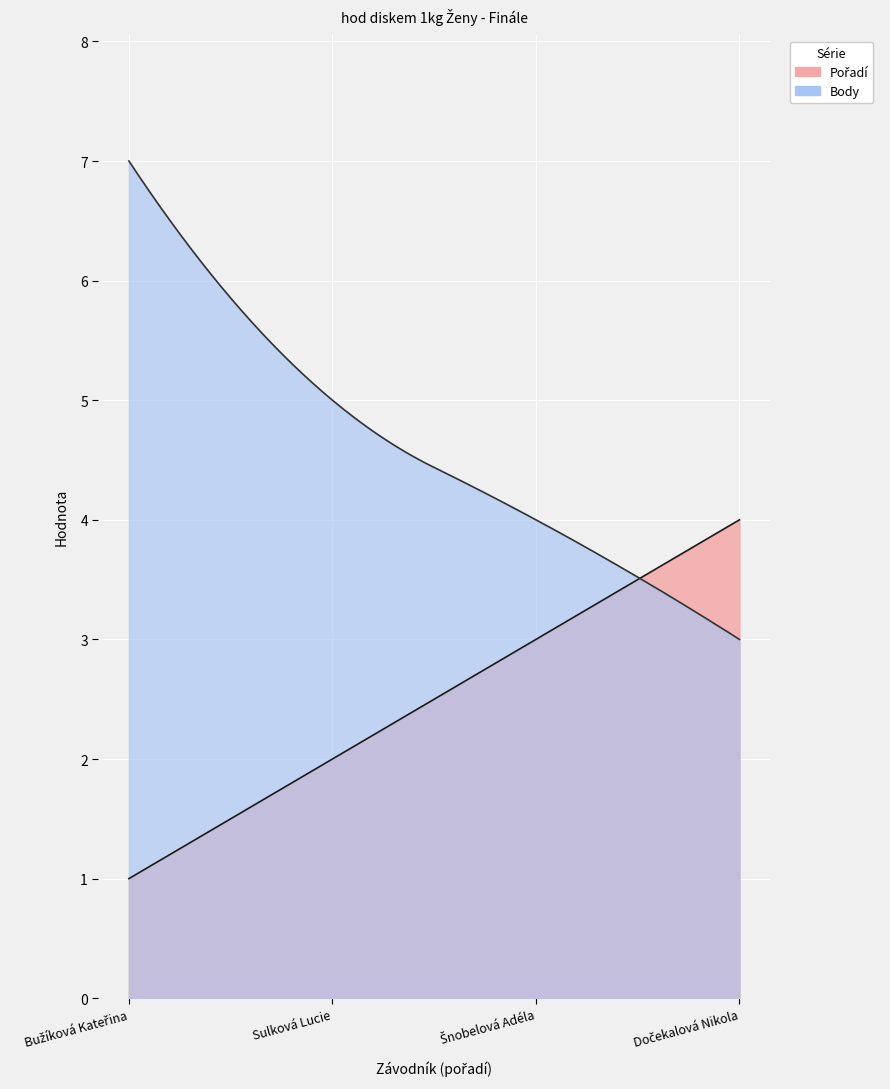

How many Body values are between 4 and 7?

3